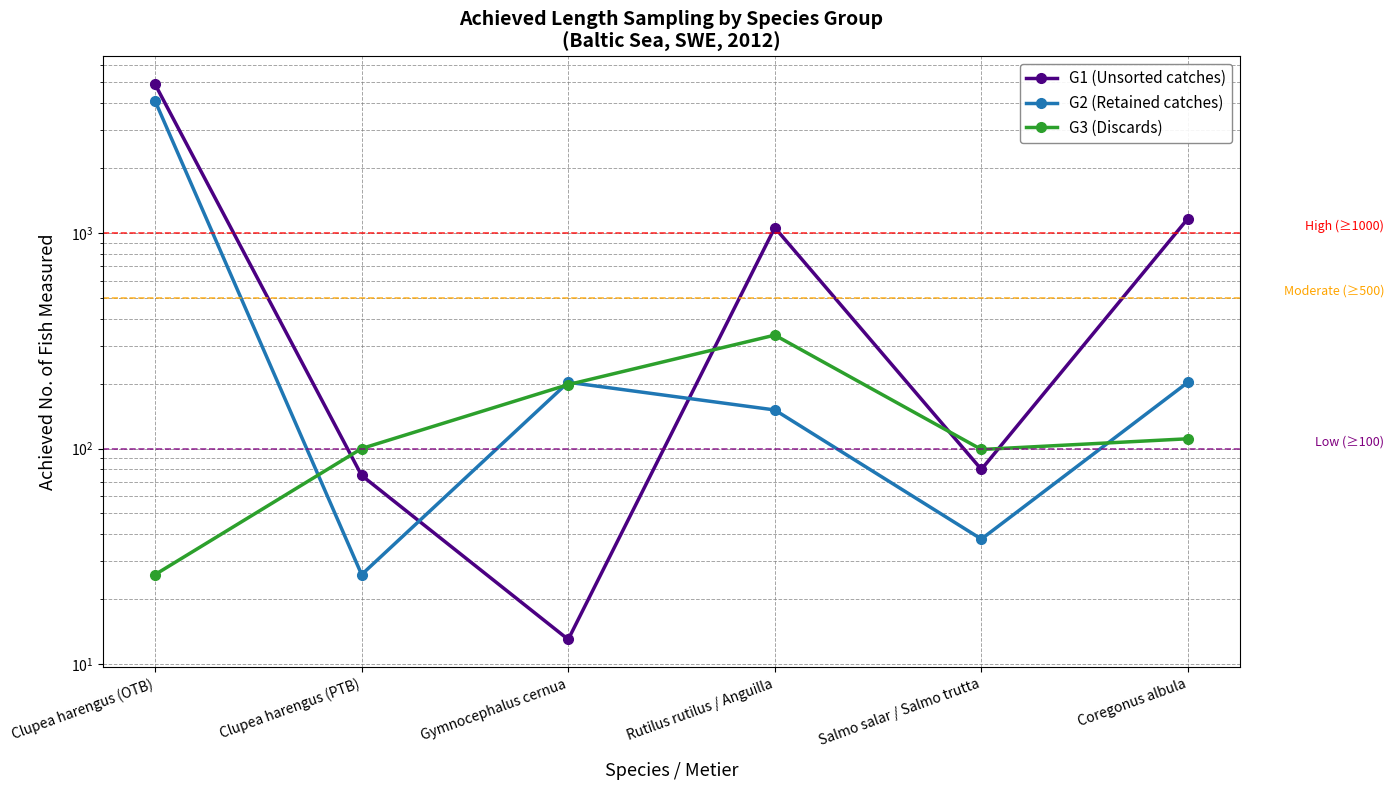

What value does the G3 (Discards) series have at Clupea harengus (PTB)?

100